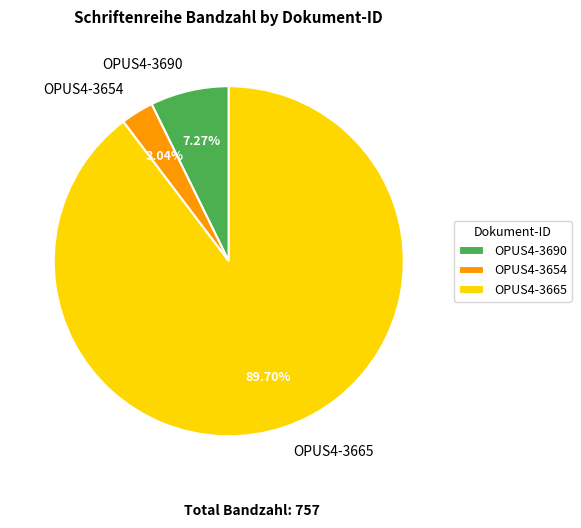

Which has a higher value, OPUS4-3654 or OPUS4-3665?

OPUS4-3665